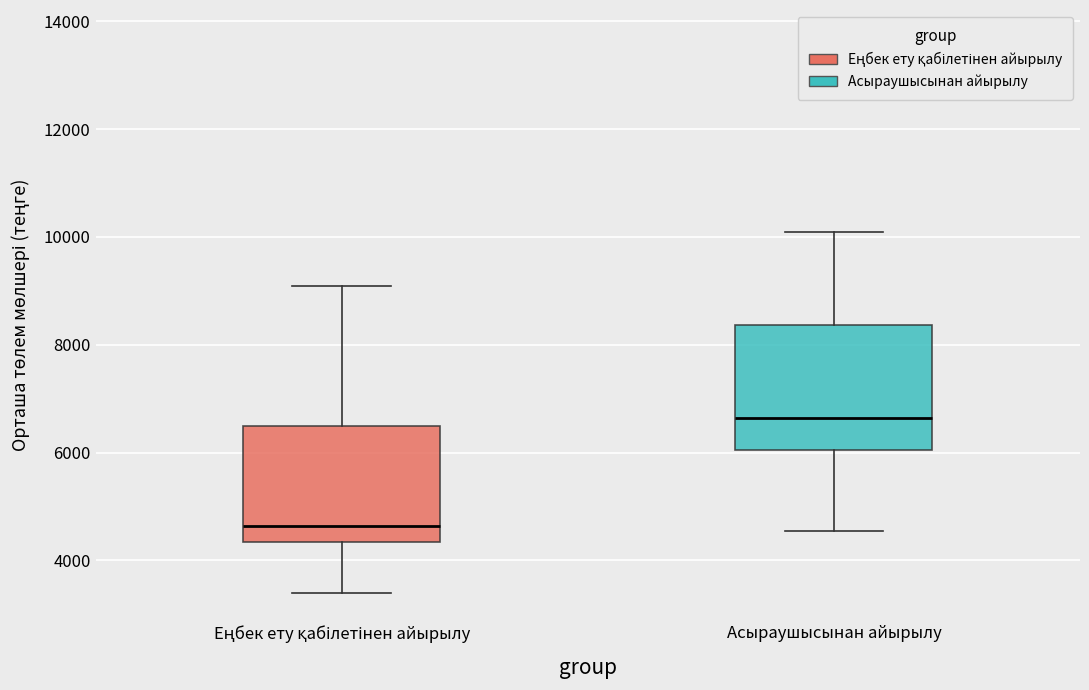

Where is the upper edge of the box for Еңбек ету қабілетінен айырылу on the y-axis? The values are not printed on the chart, so give them approximately, as read against the axis.

6400